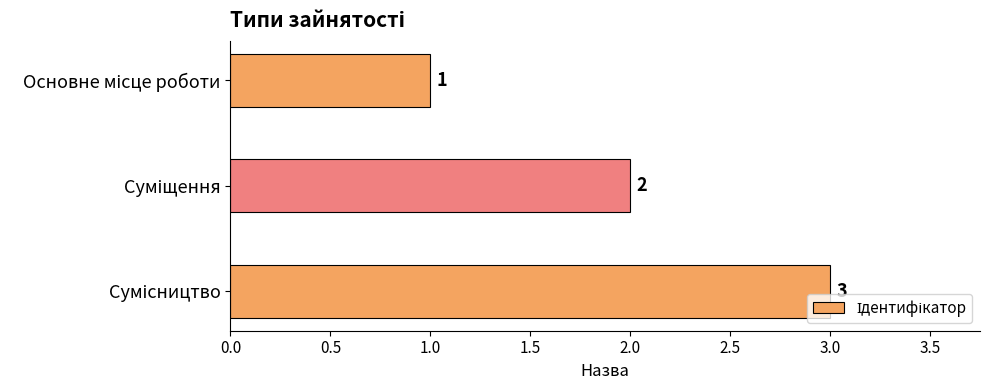

What is the maximum value shown in the chart?

3